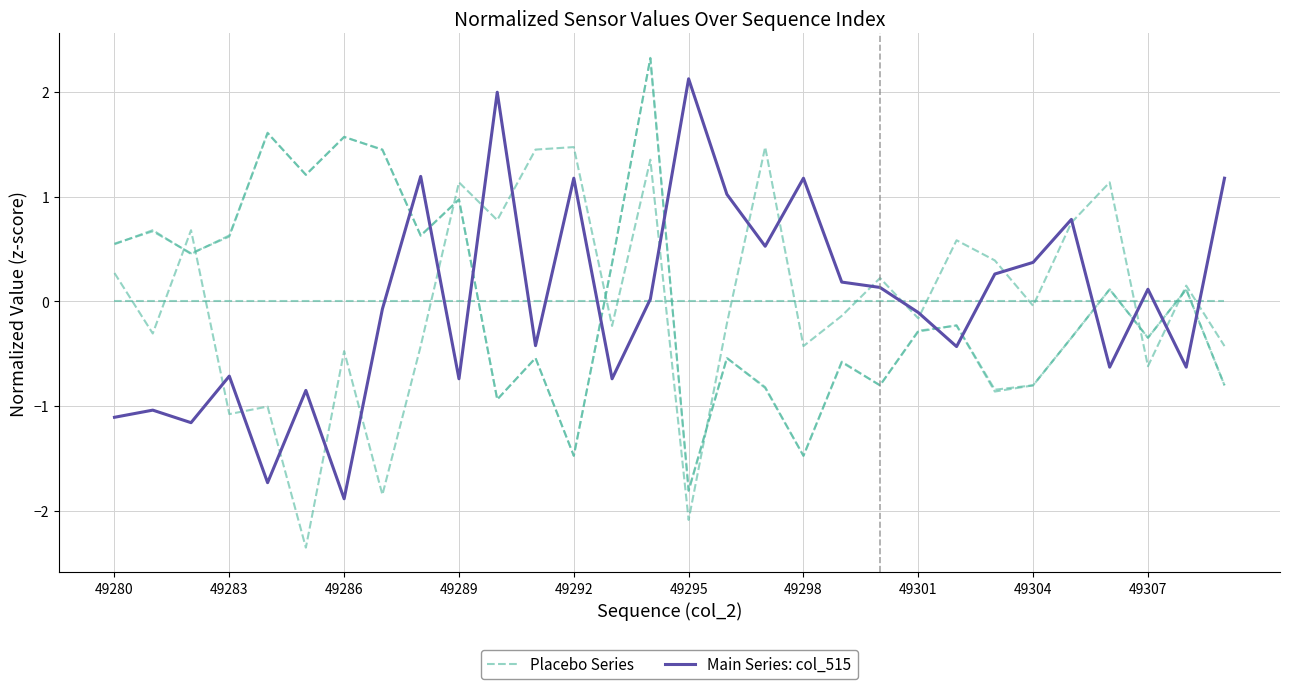

How many intersections are there between Main Series: col_515 and Placebo Series?

19